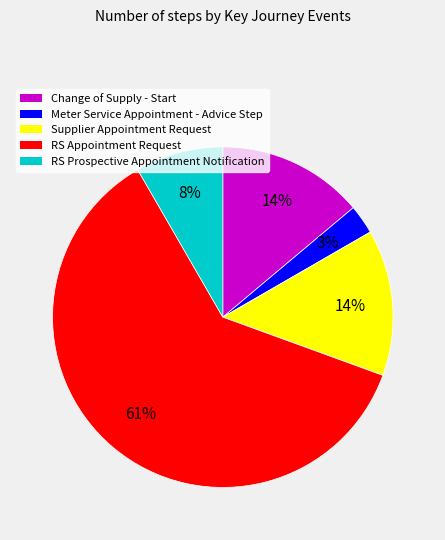

To the nearest percent, what portion does Meter Service Appointment - Advice Step represent?

3%